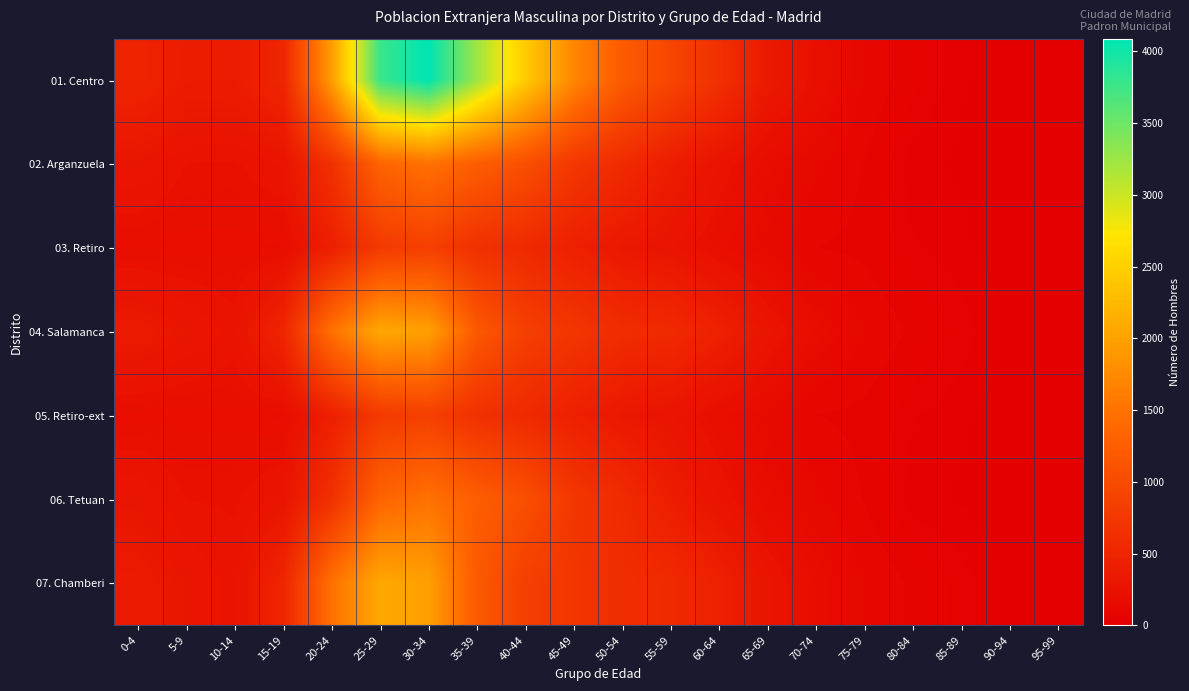

Rank the series at 60-64 from highest to lowest value.

01. Centro, 04. Salamanca, 07. Chamberi, 02. Arganzuela, 06. Tetuan, 03. Retiro, 05. Retiro-ext